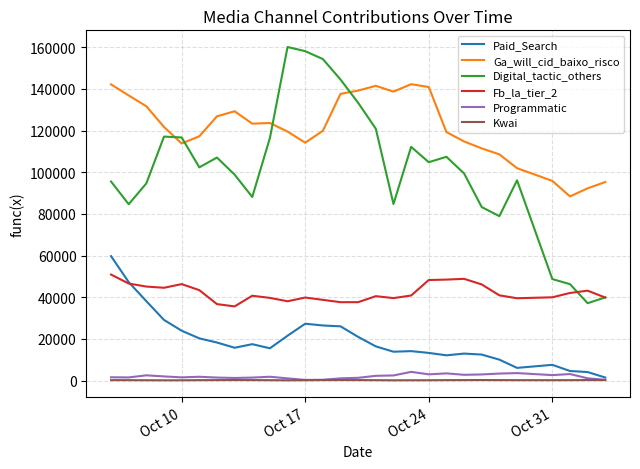

How many values in the Fb_la_tier_2 series are below 40866?

14